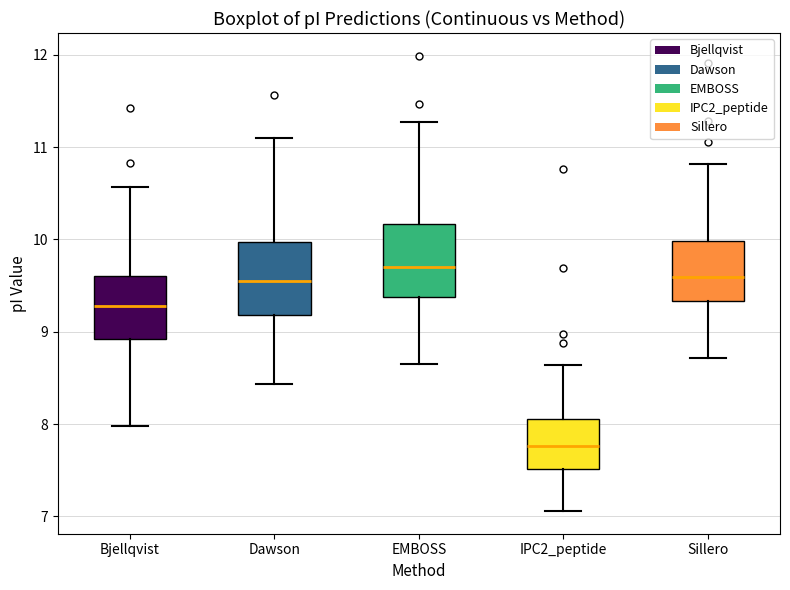

Which box has the highest median line?

EMBOSS